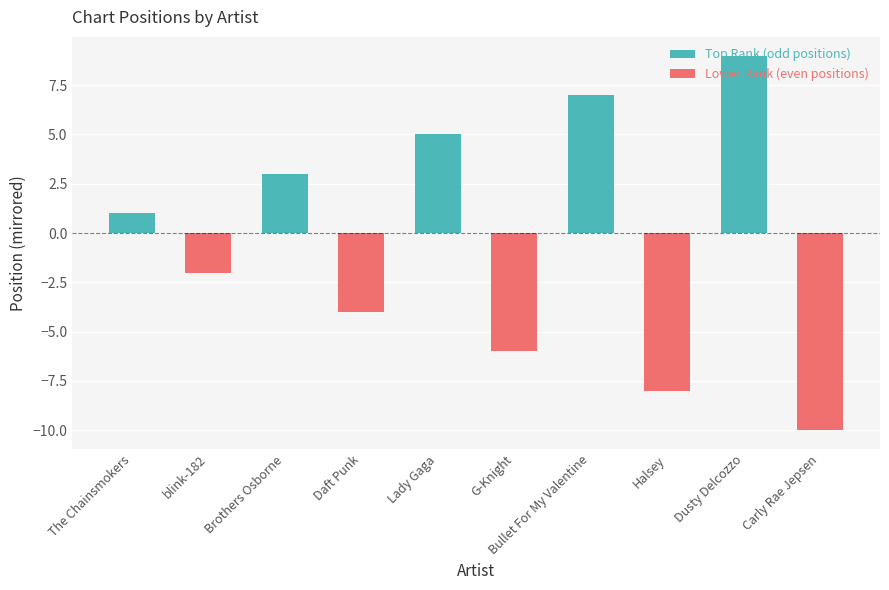

The value of Top Rank (odd positions) at G-Knight is 0. True or false?

True